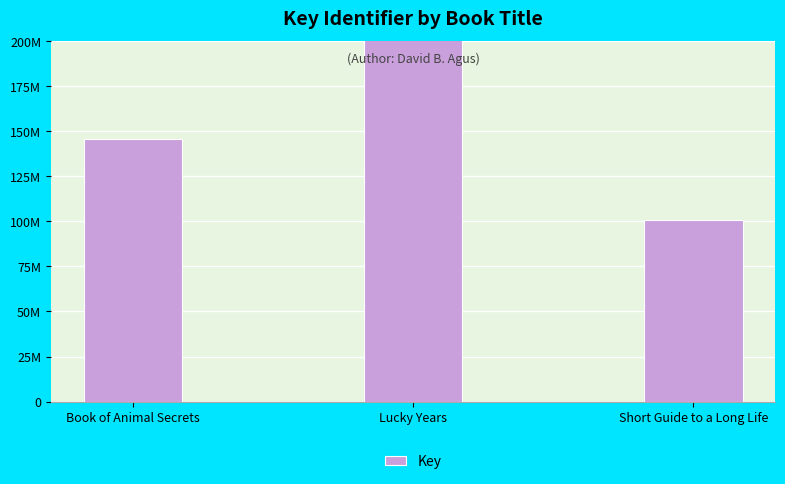

Is it true that the value at Short Guide to a Long Life is 100596091?

True